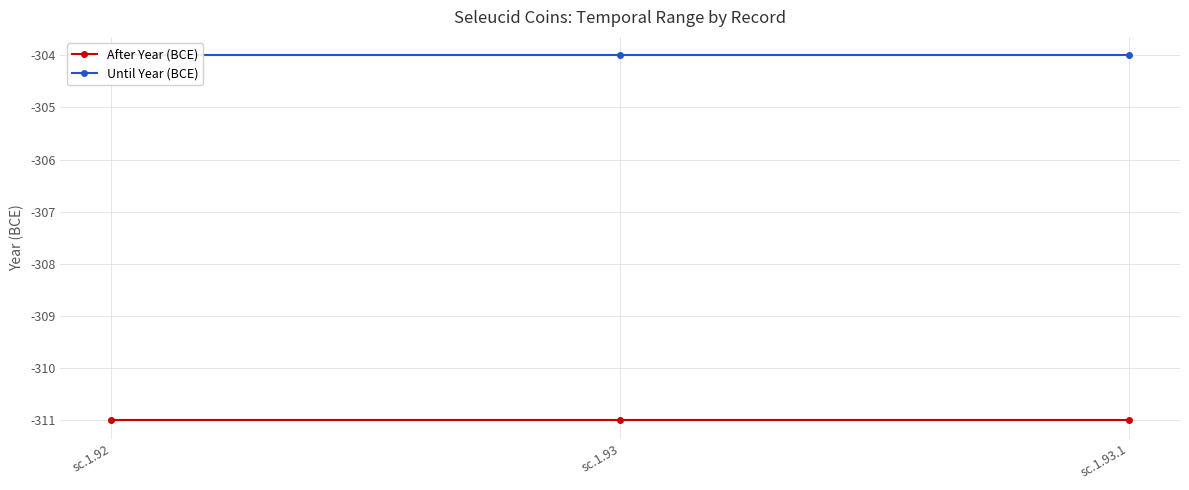

Between sc.1.92 and sc.1.93.1, which is larger?

sc.1.92